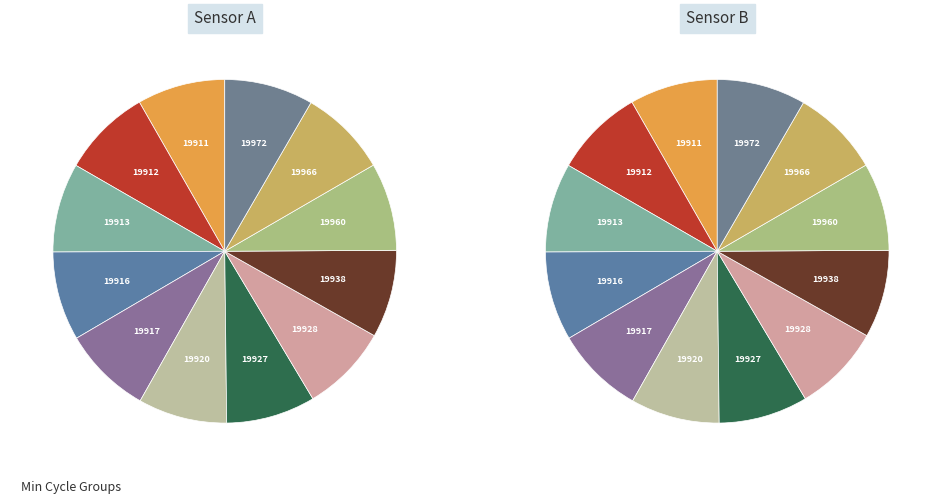

Which slice is the largest?

19913